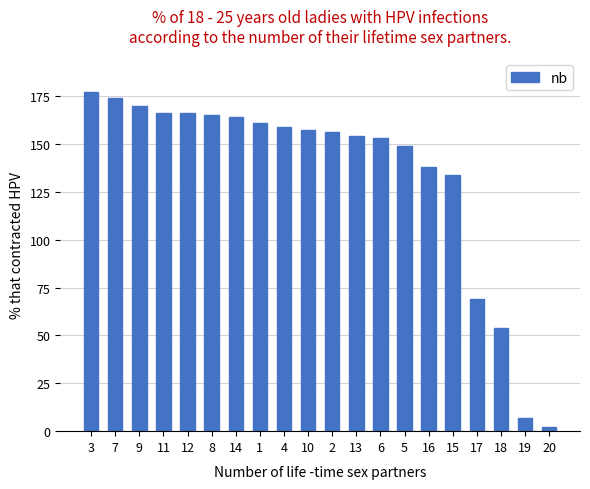

Reading left to right, extract all data points from this chart.

177	174	170	166	166	165	164	161	159	157	156	154	153	149	138	134	69	54	7	2